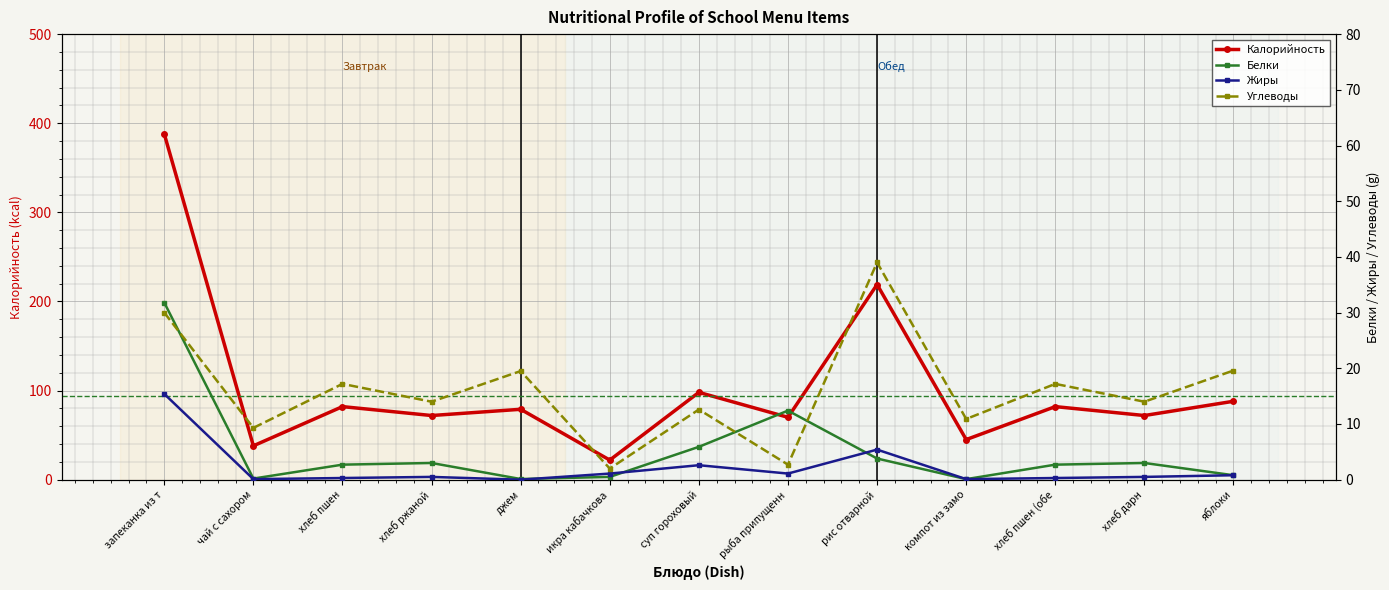

Rank the series at хлеб дарн from lowest to highest value.

Жиры, Белки, Углеводы, Калорийность